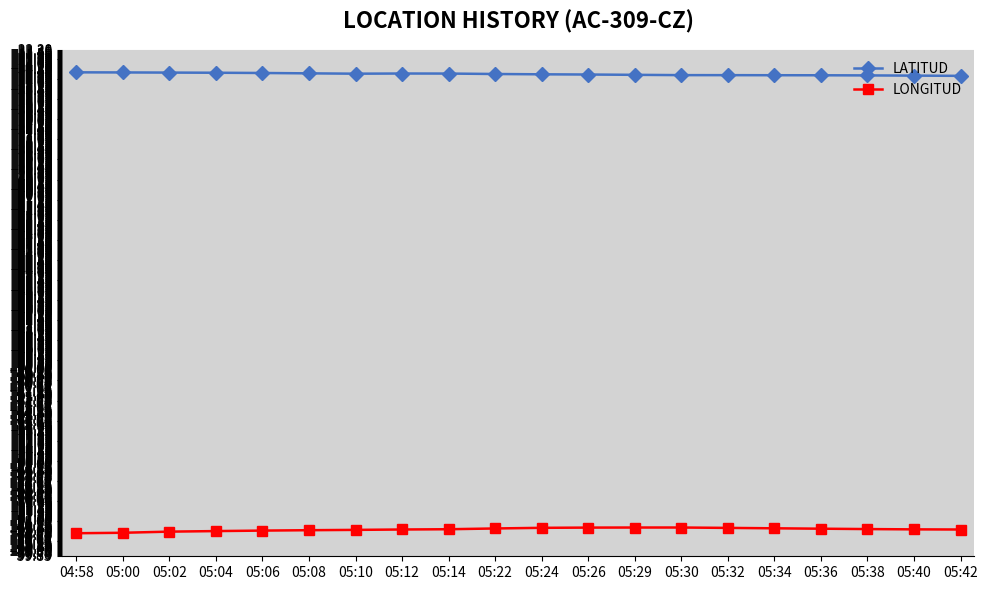

What are all the series names shown in the legend?

LATITUD, LONGITUD